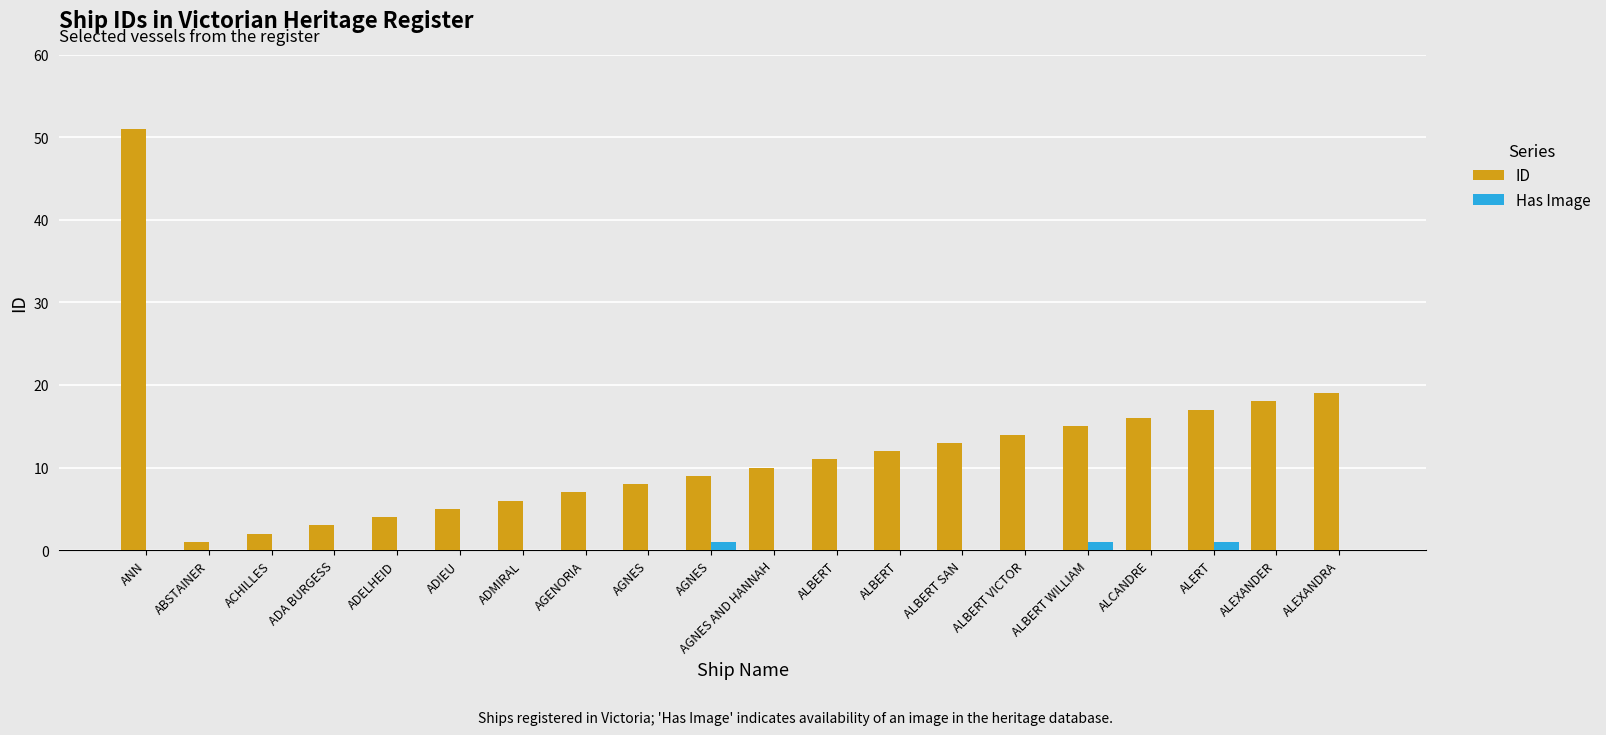

Are the bars grouped side by side (vs. stacked)?

Yes